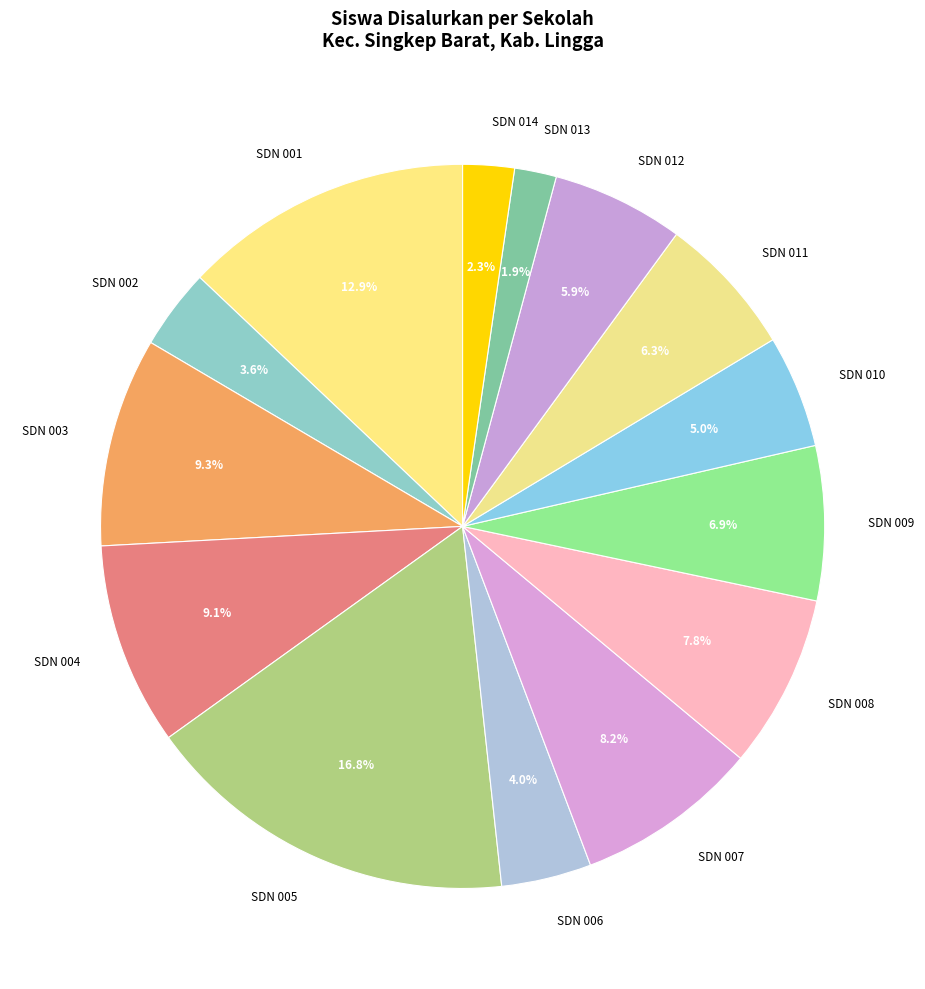

Which slice is the largest?

SDN 005